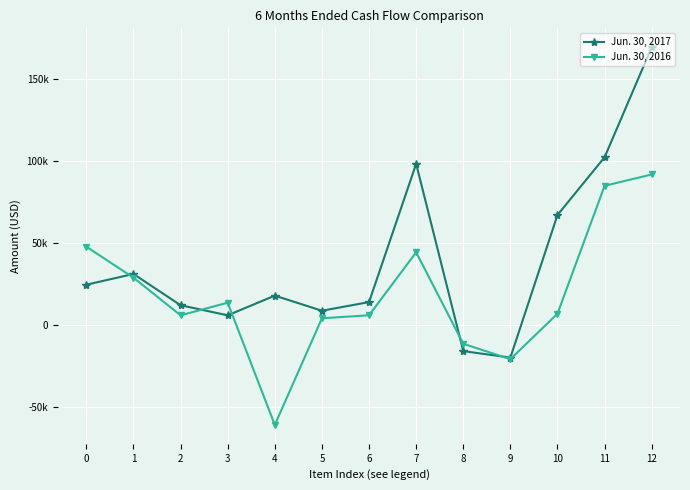

What is the minimum value shown in the chart?

-61062